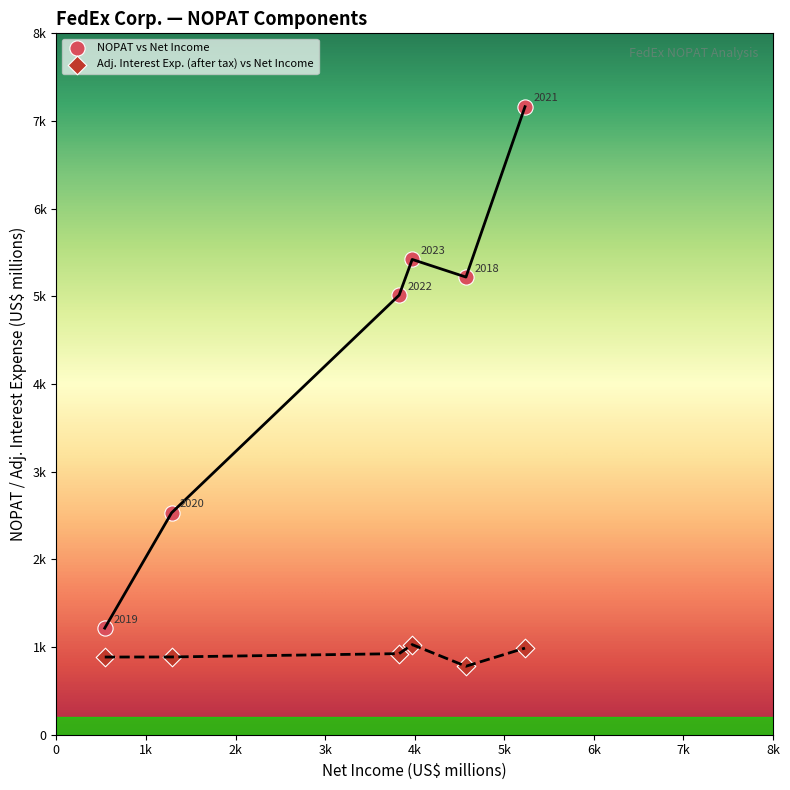

Which series has the widest spread of Y values?

NOPAT vs Net Income